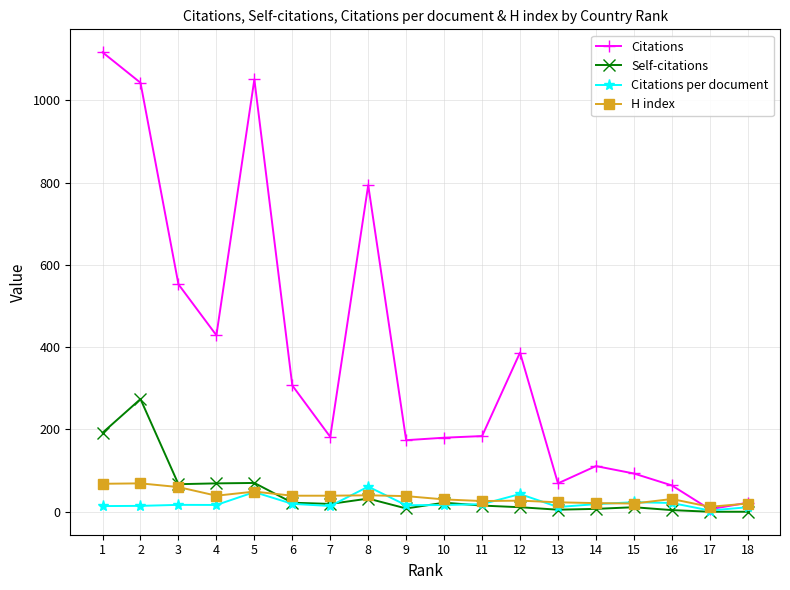

The value of Self-citations at 8 is 32.0. True or false?

True